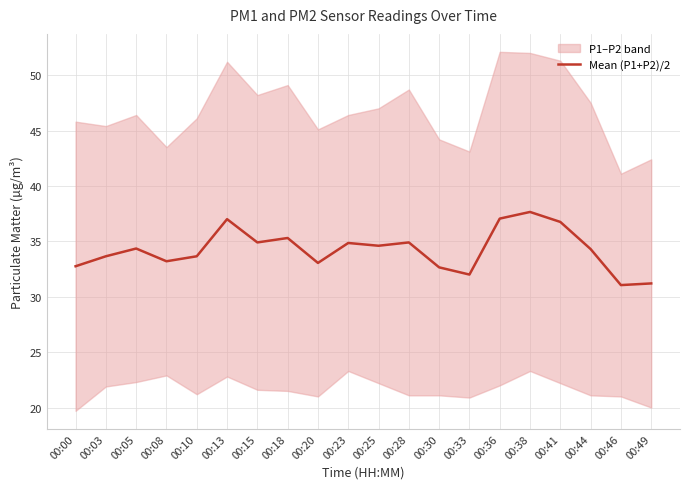

Where does the data first go above 34?

00:05